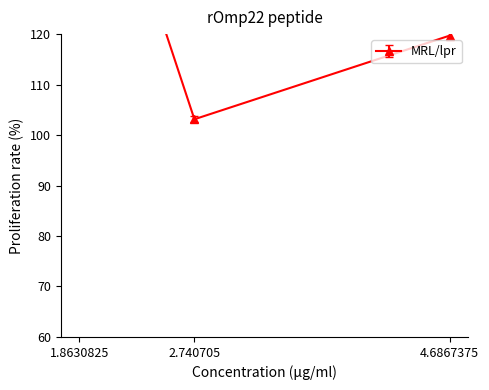

What is the difference between the second highest and minimum values?

16.6